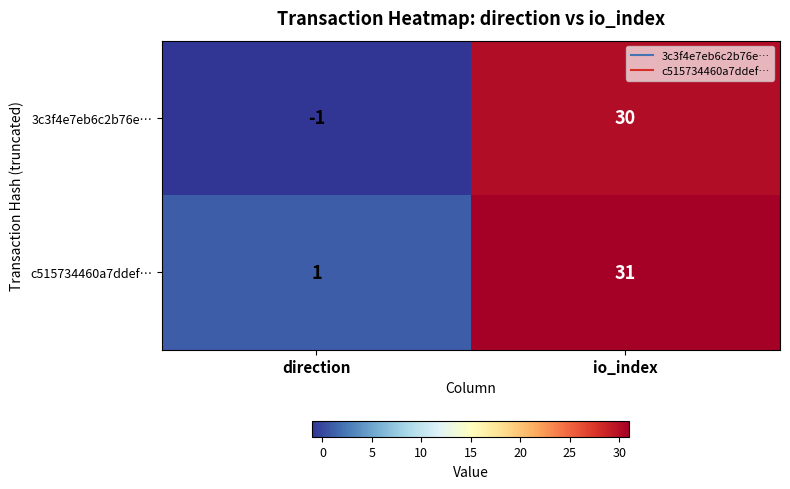

What is the difference between the highest and lowest values at direction?

2